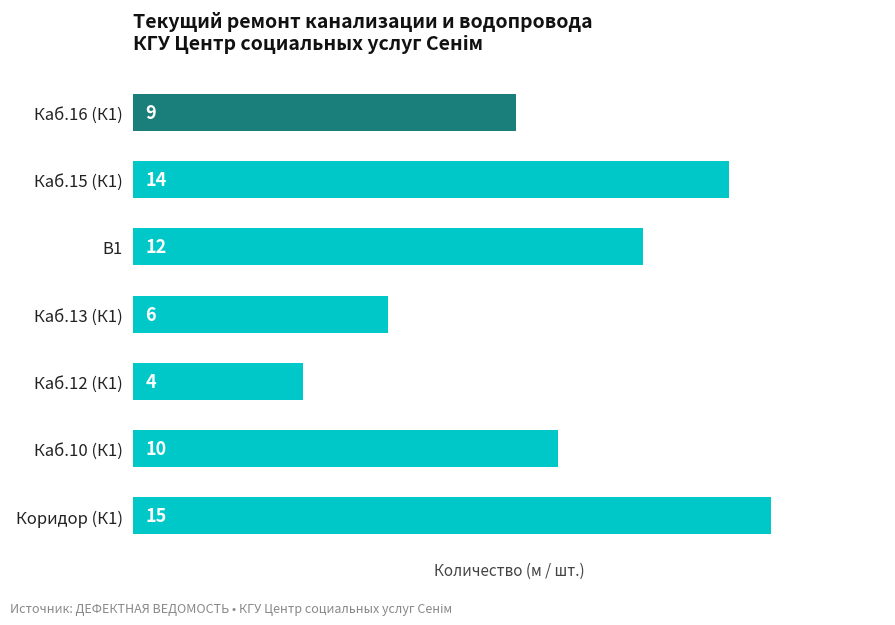

What is the sum of the values at Каб.13 (К1) and Каб.16 (К1)?

15